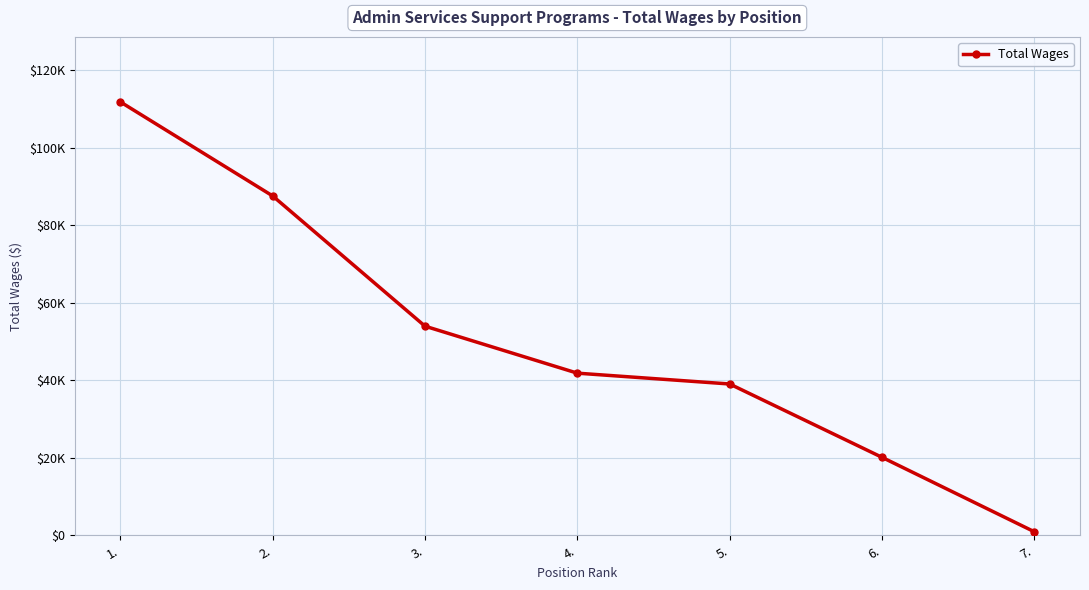

Which category has the highest value across all series?

1.